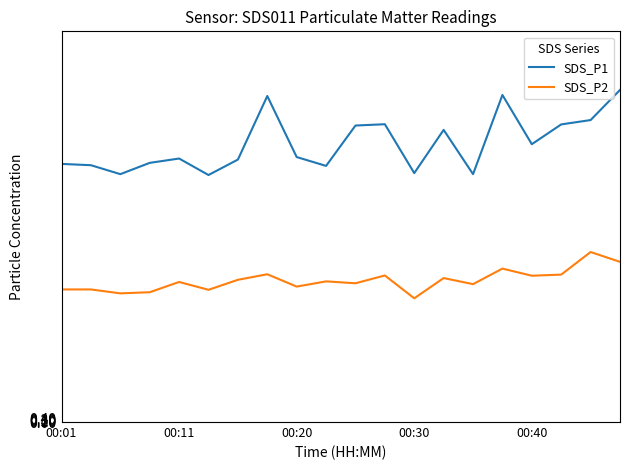

True or false: SDS_P1 and SDS_P2 intersect in this chart.

False